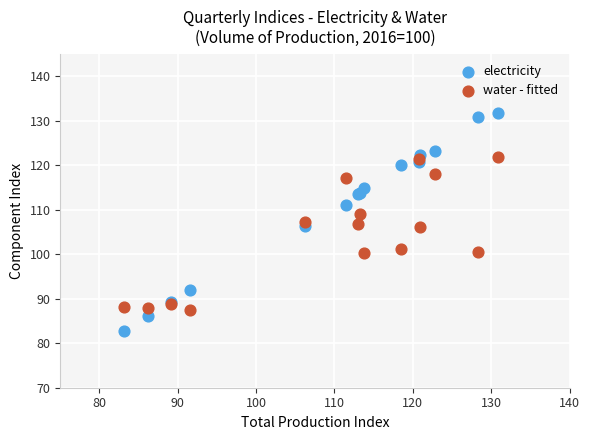

Which series has the widest spread of Y values?

electricity